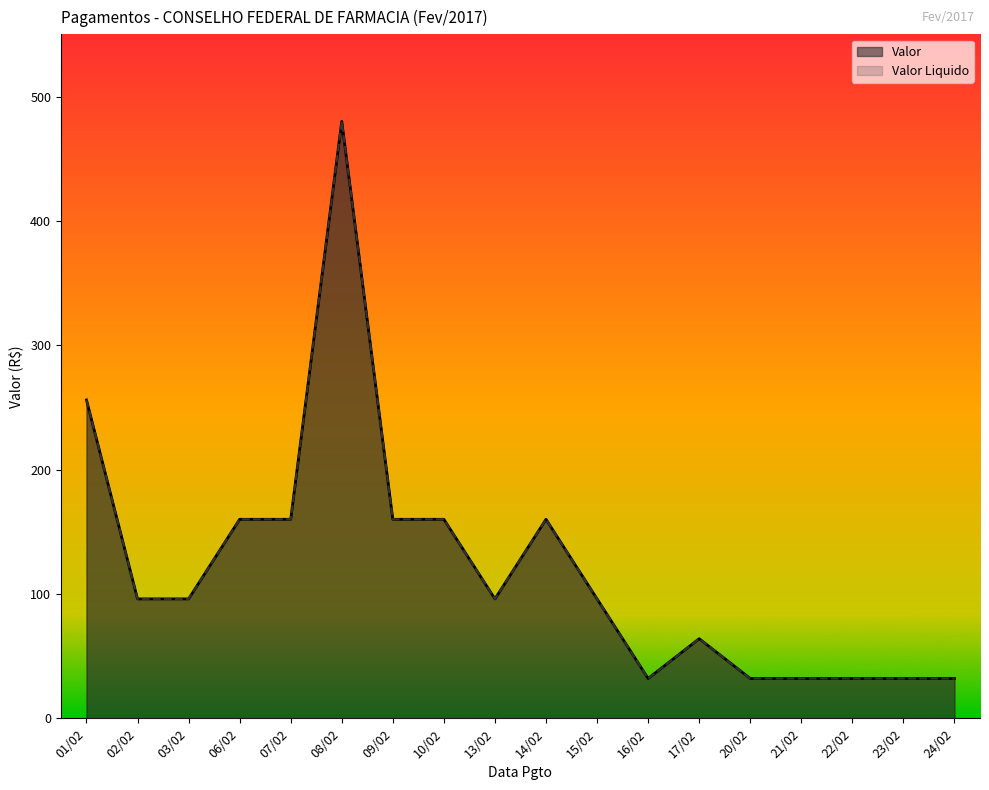

True or false: Valor Liquido and Valor cross at least once.

False